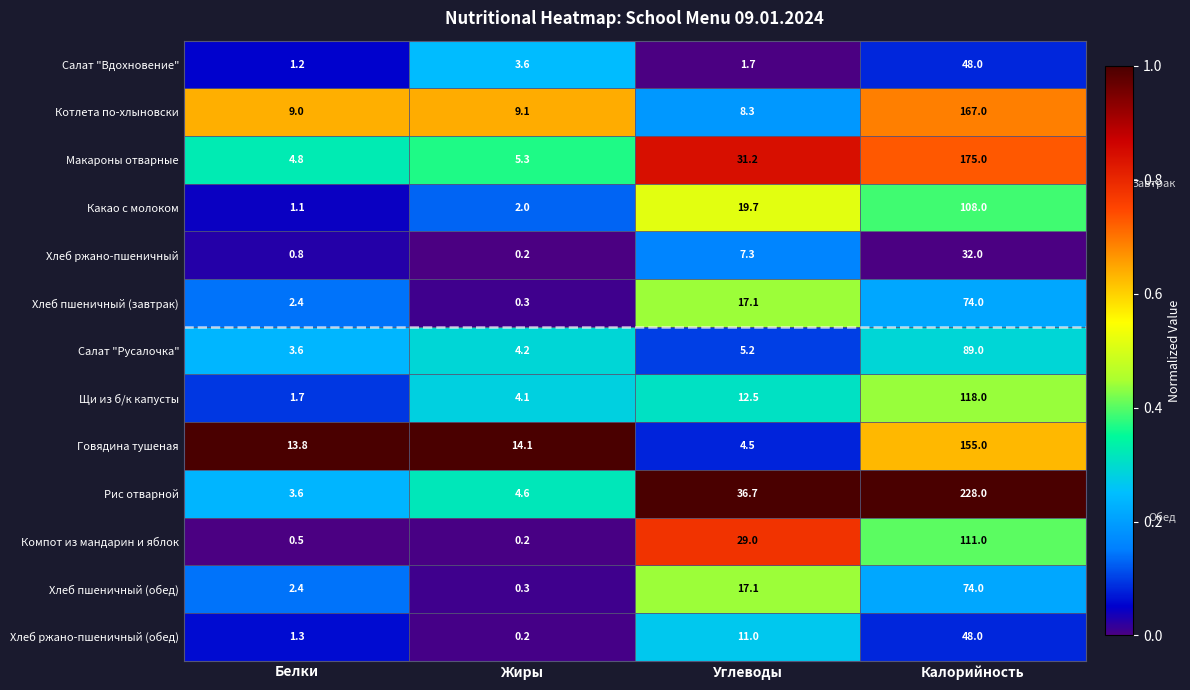

What is the maximum value shown in the chart?

228.0